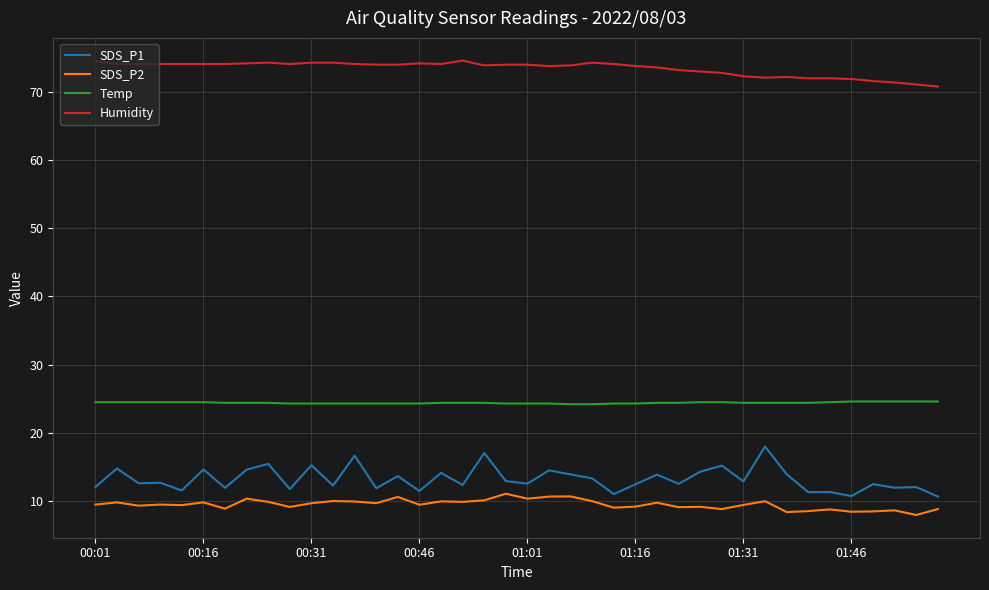

List the series in order of their peak value, lowest first.

SDS_P2, SDS_P1, Temp, Humidity